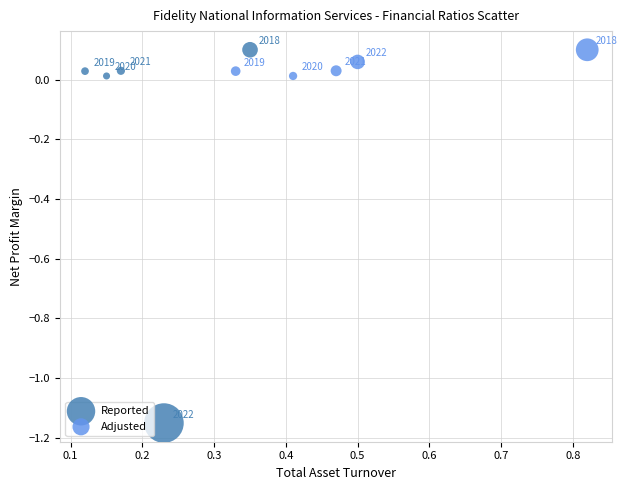

Which series contains the lowest Y value?

Reported